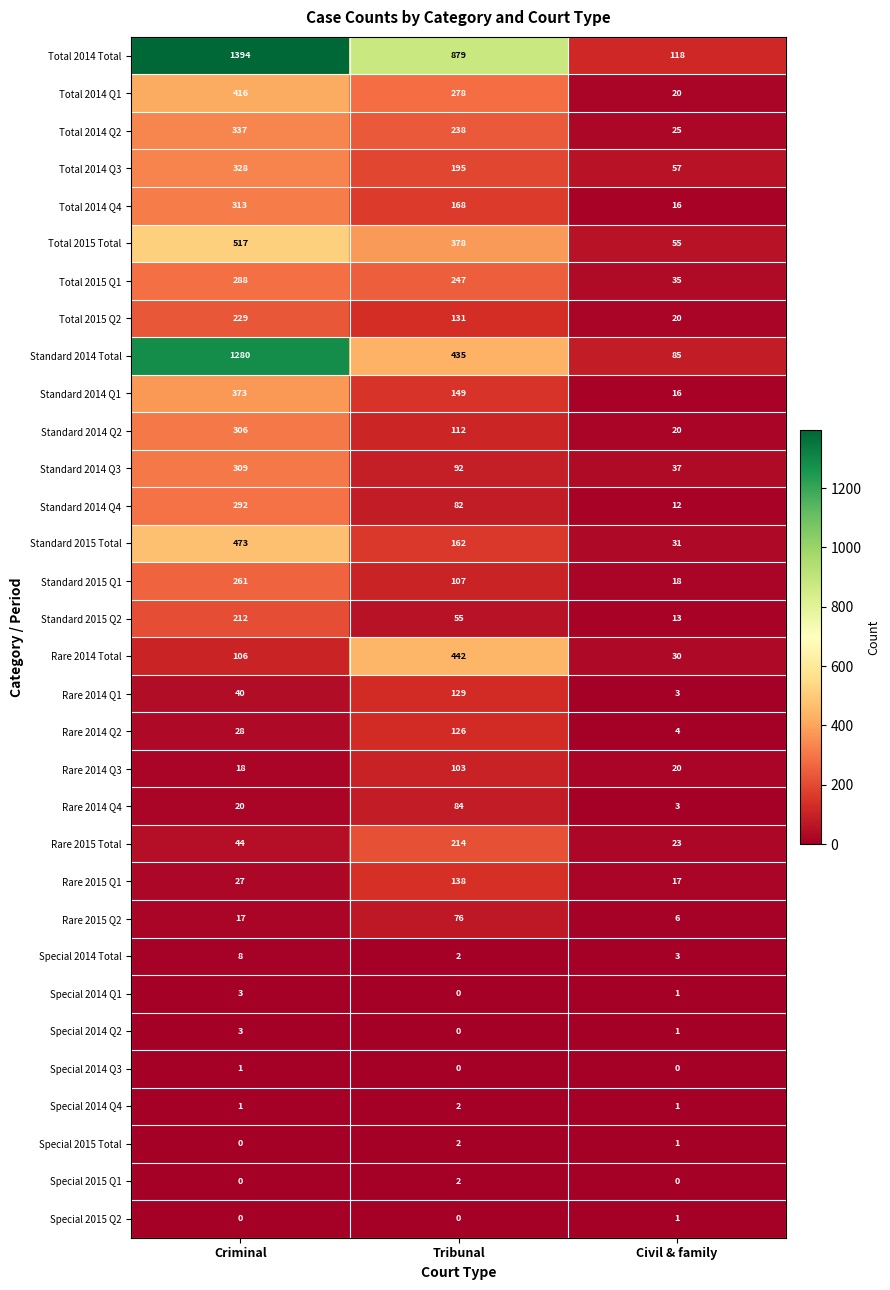

Which series has the largest total across all categories?

Total 2014 Total